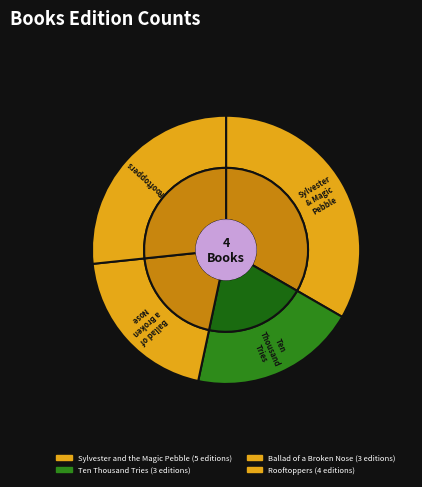

What percentage is NOT represented by Sylvester and the Magic Pebble?

66.7%